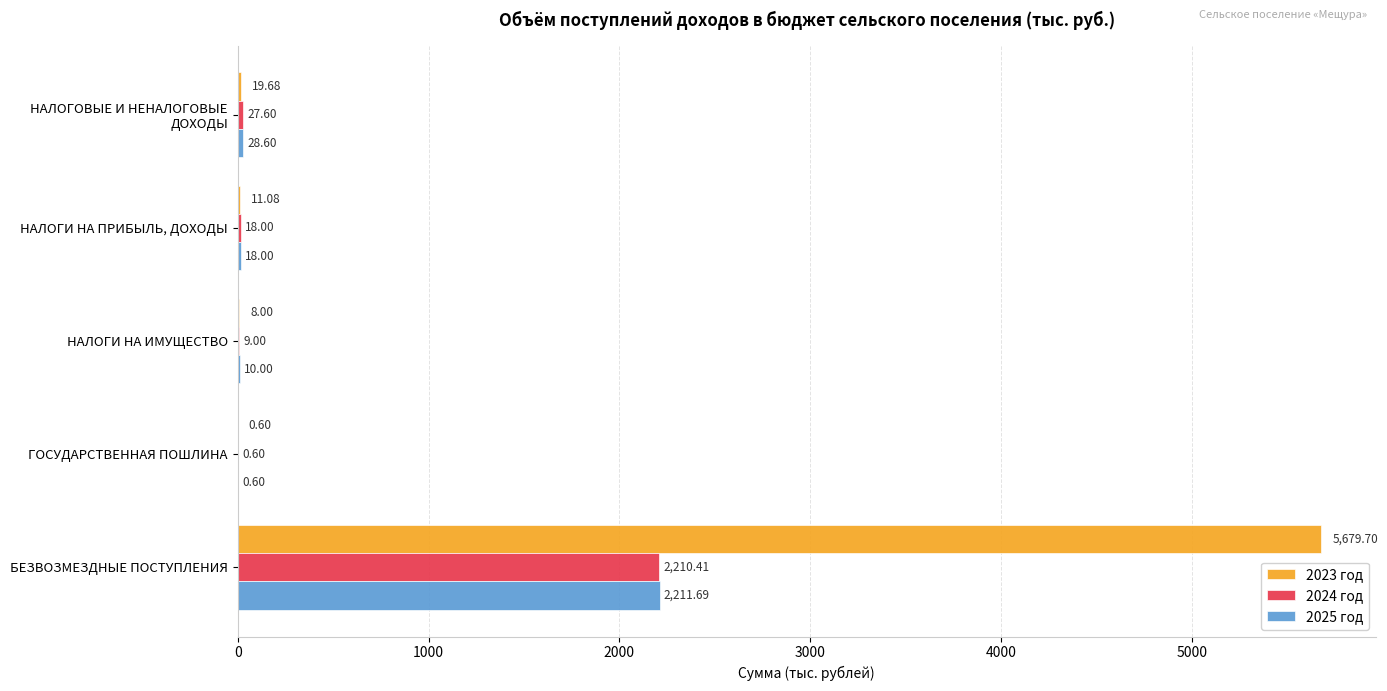

Between ГОСУДАРСТВЕННАЯ ПОШЛИНА and БЕЗВОЗМЕЗДНЫЕ ПОСТУПЛЕНИЯ, which series saw the biggest shift?

2023 год